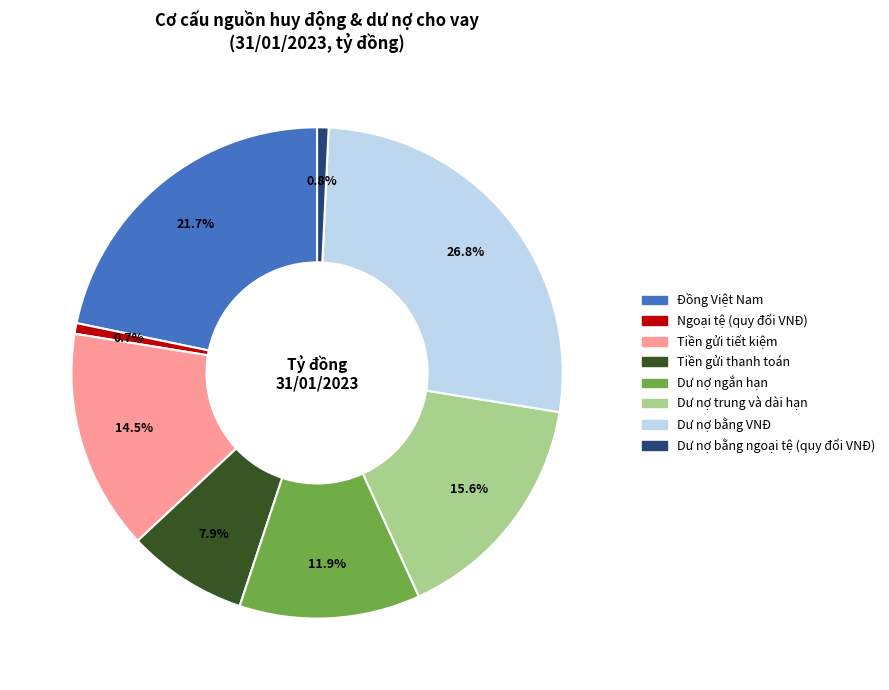

Between Tiền gửi tiết kiệm and Tiền gửi thanh toán, which is larger?

Tiền gửi tiết kiệm